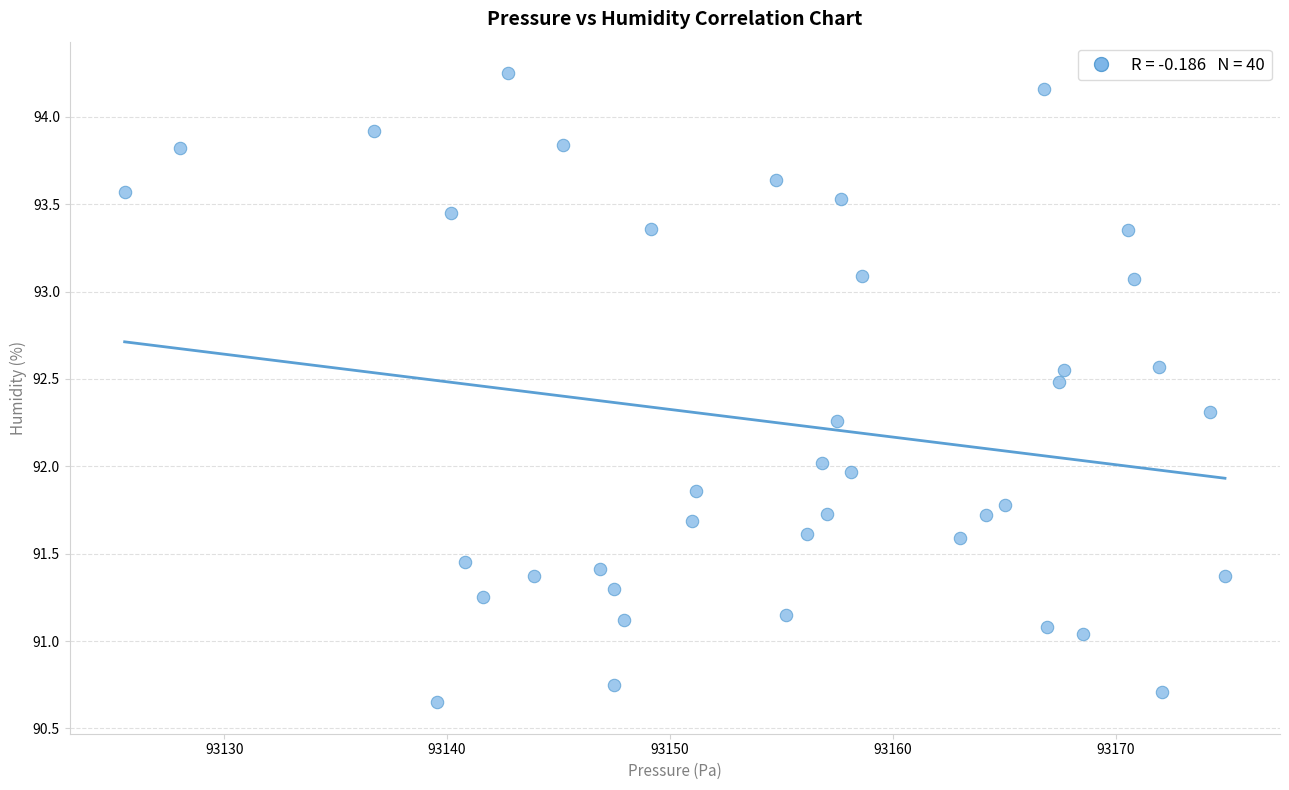

What is the range of Y values (max minus min)?

3.6